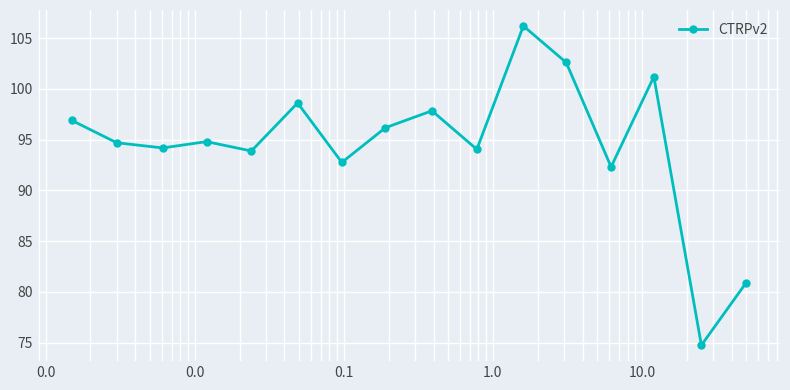

What is the difference between the second highest and minimum values?

27.9